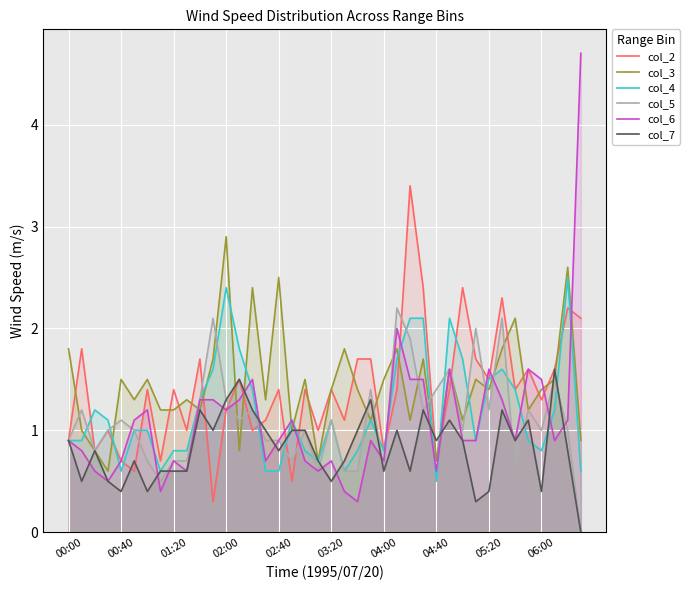

True or false: col_3 has a value of 1.2 at 01:20.

True